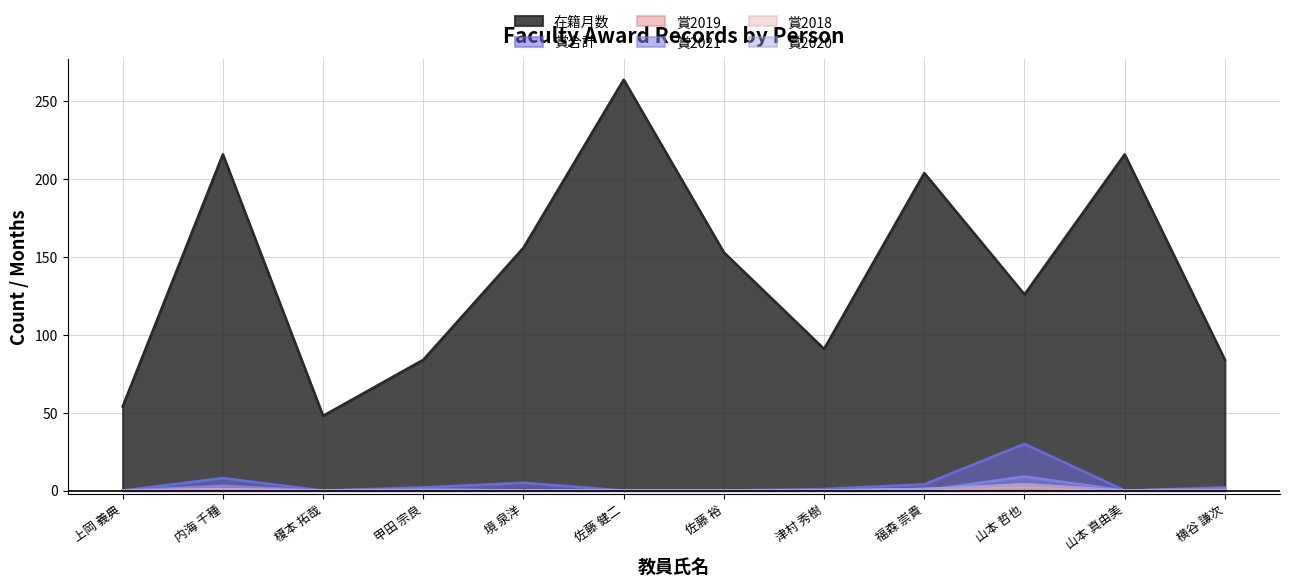

How many lines are shown in the chart?

6